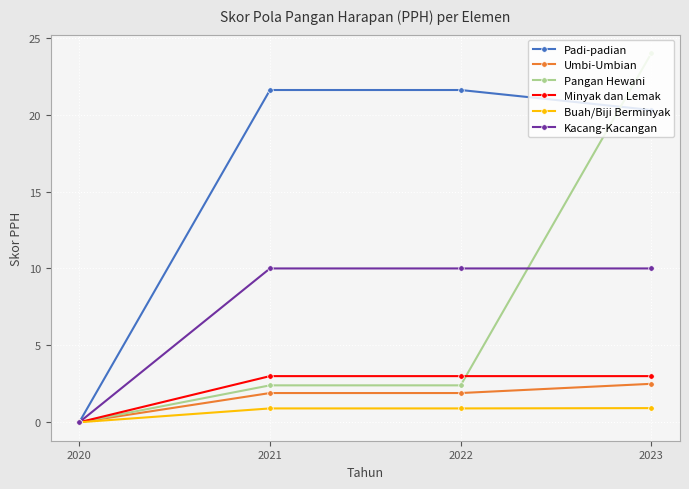

The Buah/Biji Berminyak series shows 0.9 at 2022. True or false?

True